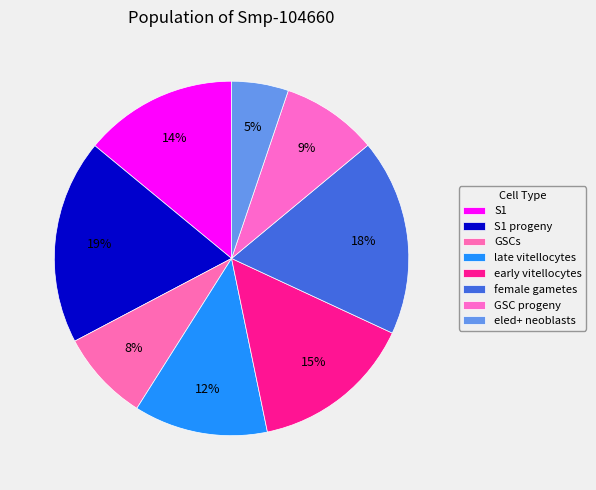

To the nearest percent, what is the difference between the largest and smallest slice percentages?

14%